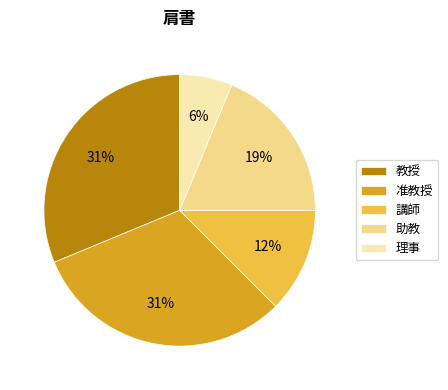

To the nearest percent, what is the difference between the largest and smallest slice percentages?

25%